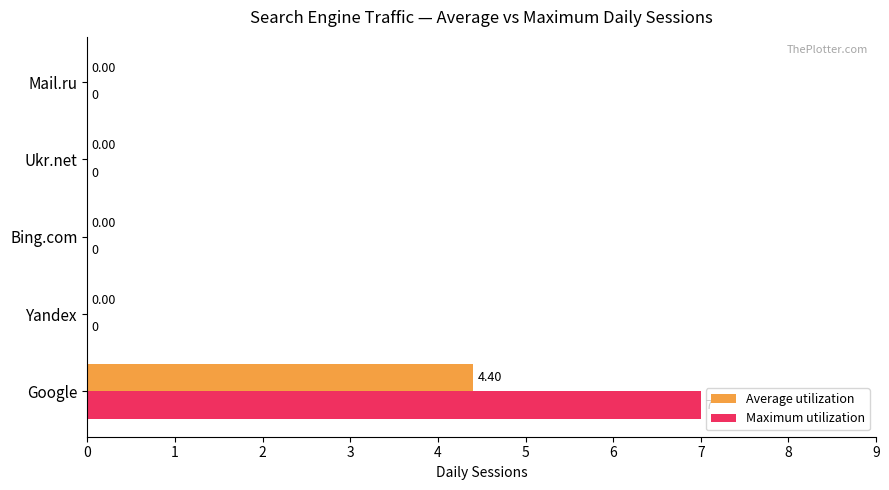

At which category is the sum across all series the highest?

Google